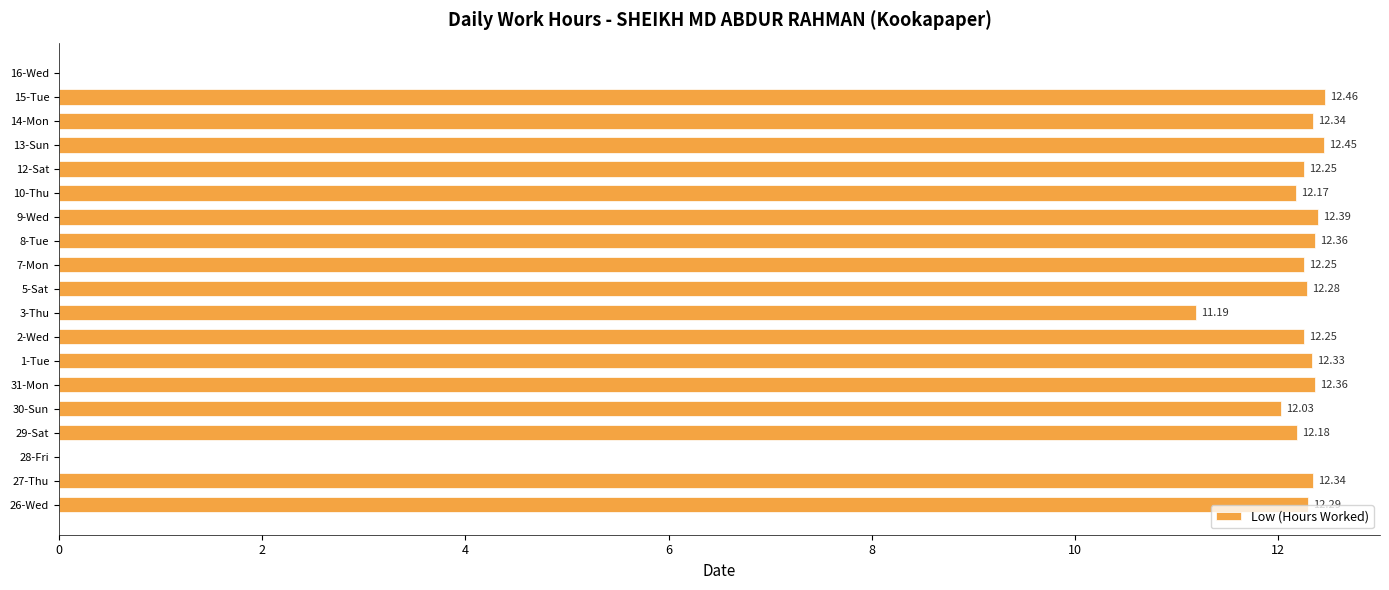

What is the average value?

10.9